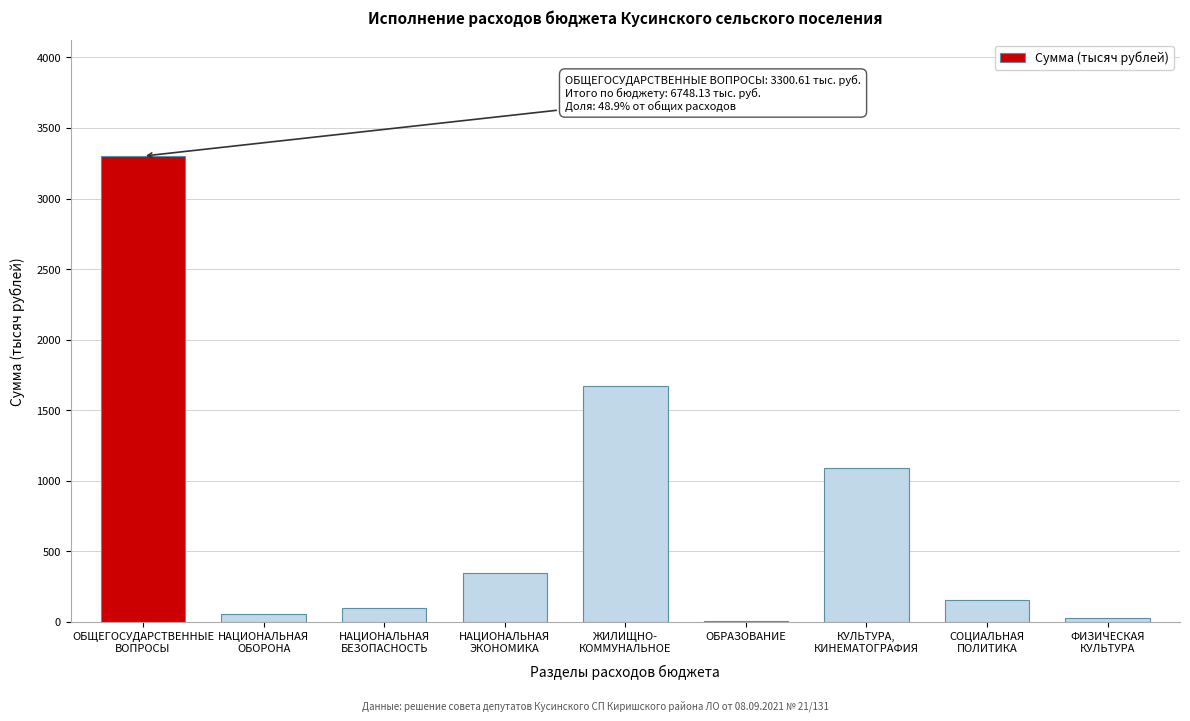

How many distinct data groups are displayed?

1